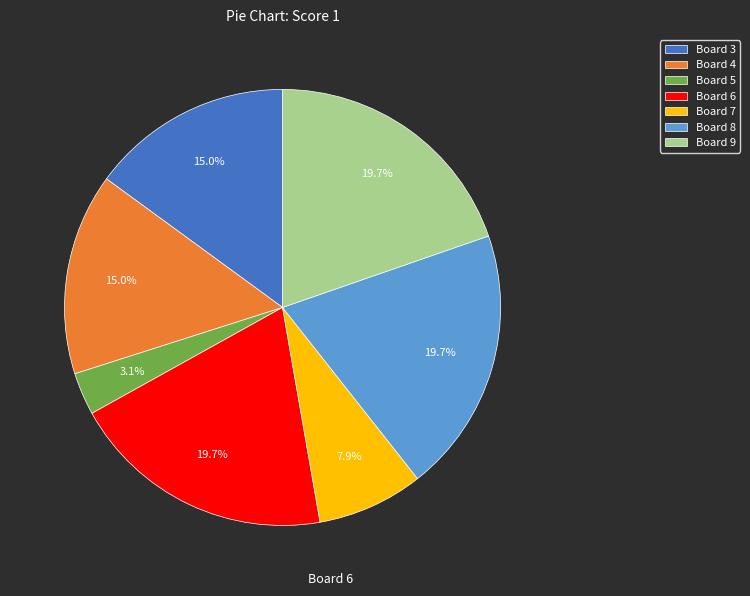

Does Board 7 represent more than half of the total?

No